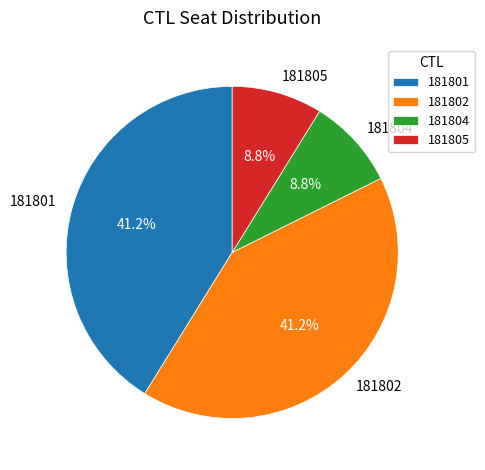

Does any single category account for the majority?

No